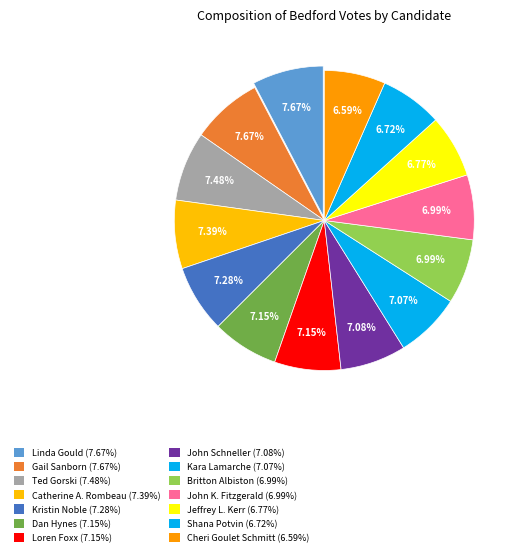

Is there a majority slice in this chart?

No